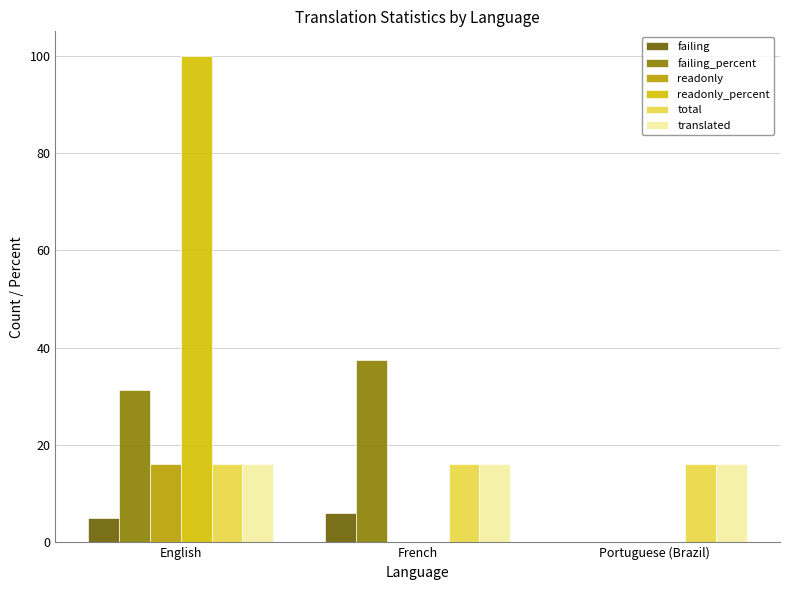

Reading right to left, transcribe all the data shown in this chart.

failing: Portuguese (Brazil)=0.0	French=6.0	English=5.0
failing_percent: Portuguese (Brazil)=0.0	French=37.5	English=31.2
readonly: Portuguese (Brazil)=0.0	French=0.0	English=16.0
readonly_percent: Portuguese (Brazil)=0.0	French=0.0	English=100.0
total: Portuguese (Brazil)=16.0	French=16.0	English=16.0
translated: Portuguese (Brazil)=16.0	French=16.0	English=16.0